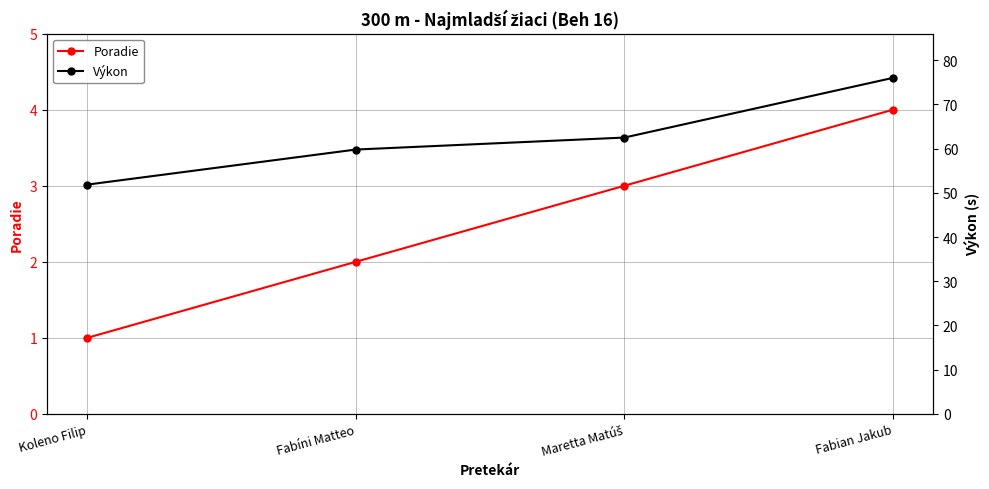

Reading left to right, transcribe all the data shown in this chart.

Poradie: 1.0	2.0	3.0	4.0
Výkon: 51.9	59.8	62.5	76.0